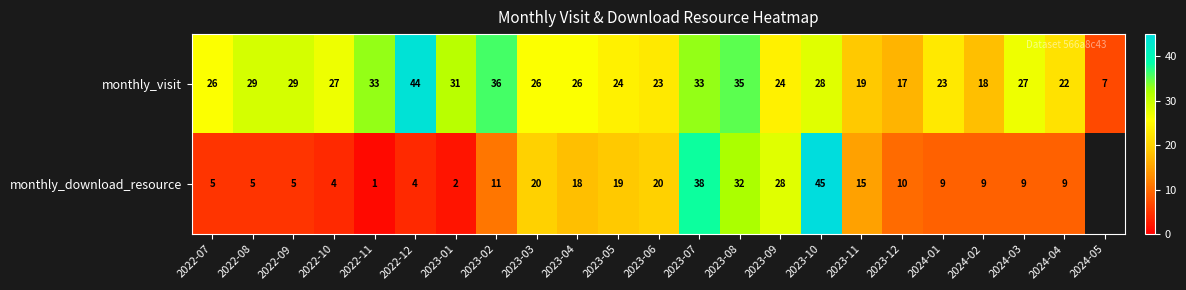

Between 2022-07 and 2023-12, which series saw the biggest shift?

monthly_visit